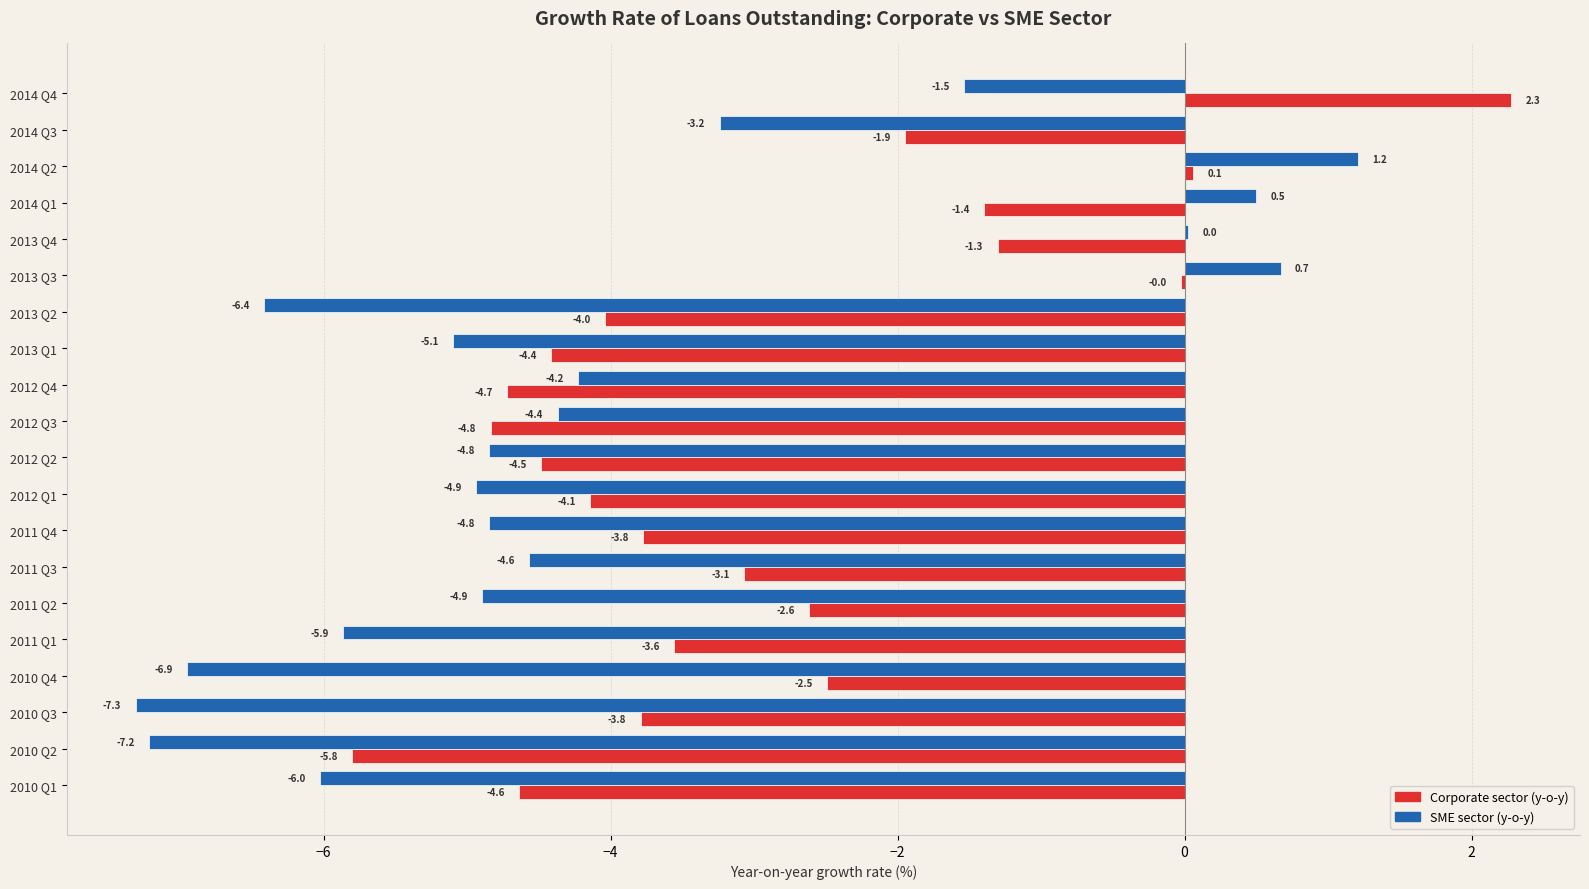

Is it true that SME sector (y-o-y) equals -3.3 at 2010 Q3?

False